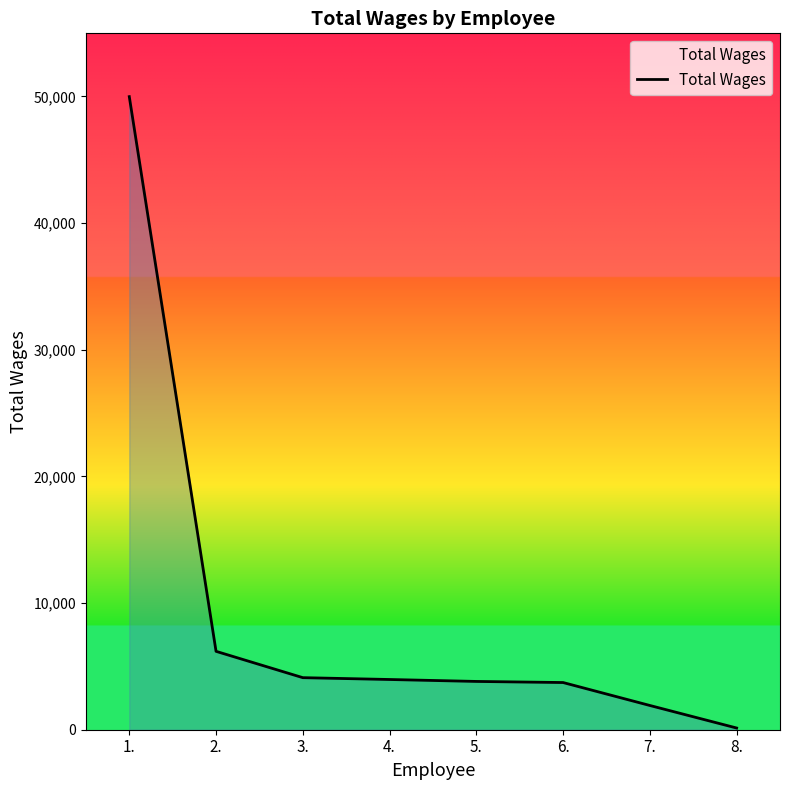

What is the greatest value displayed?

49980